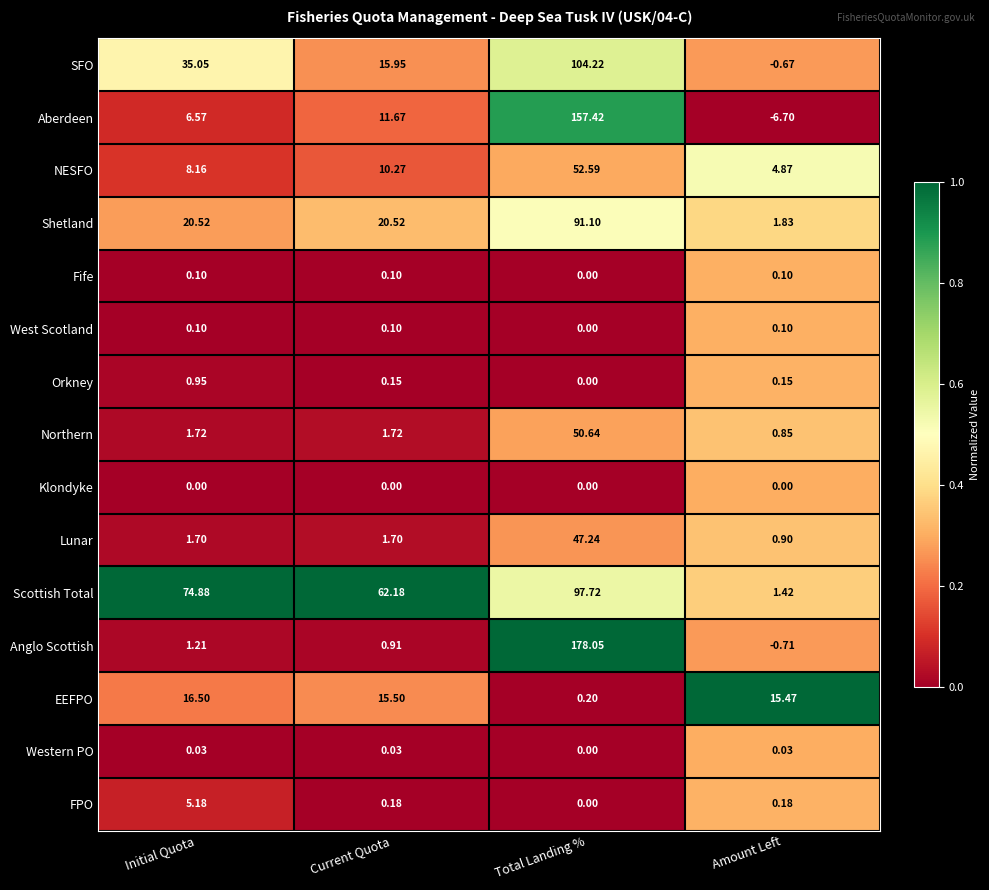

At which category does the chart reach its peak across all series?

Total Landing %